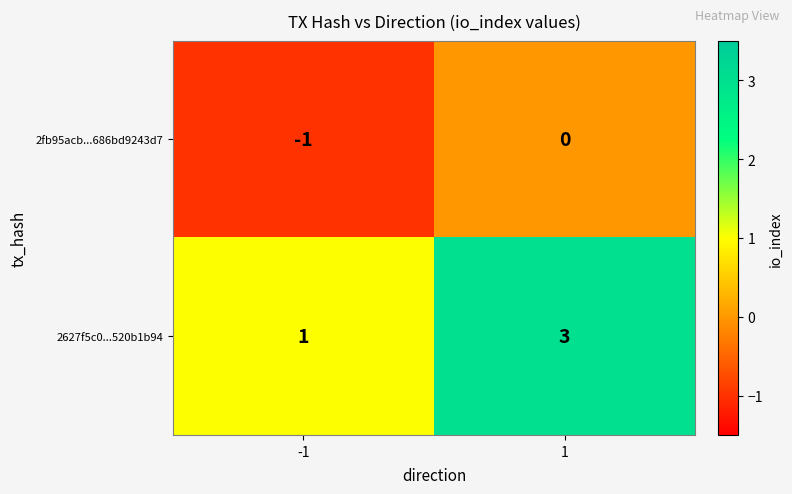

What is the maximum value shown in the chart?

3